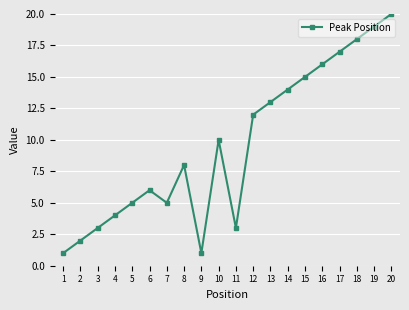

The value at 3 is 3. True or false?

True